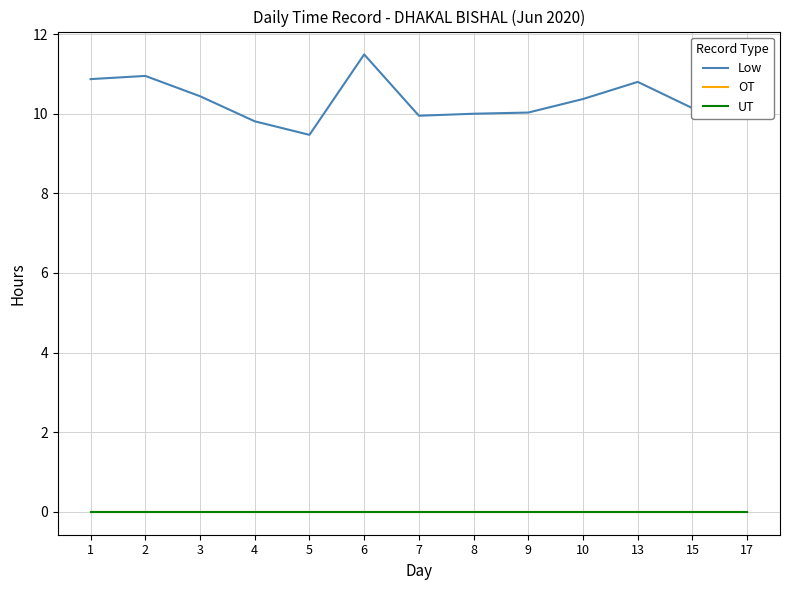

What is the value of the Low point at the 2nd from the left?

10.9